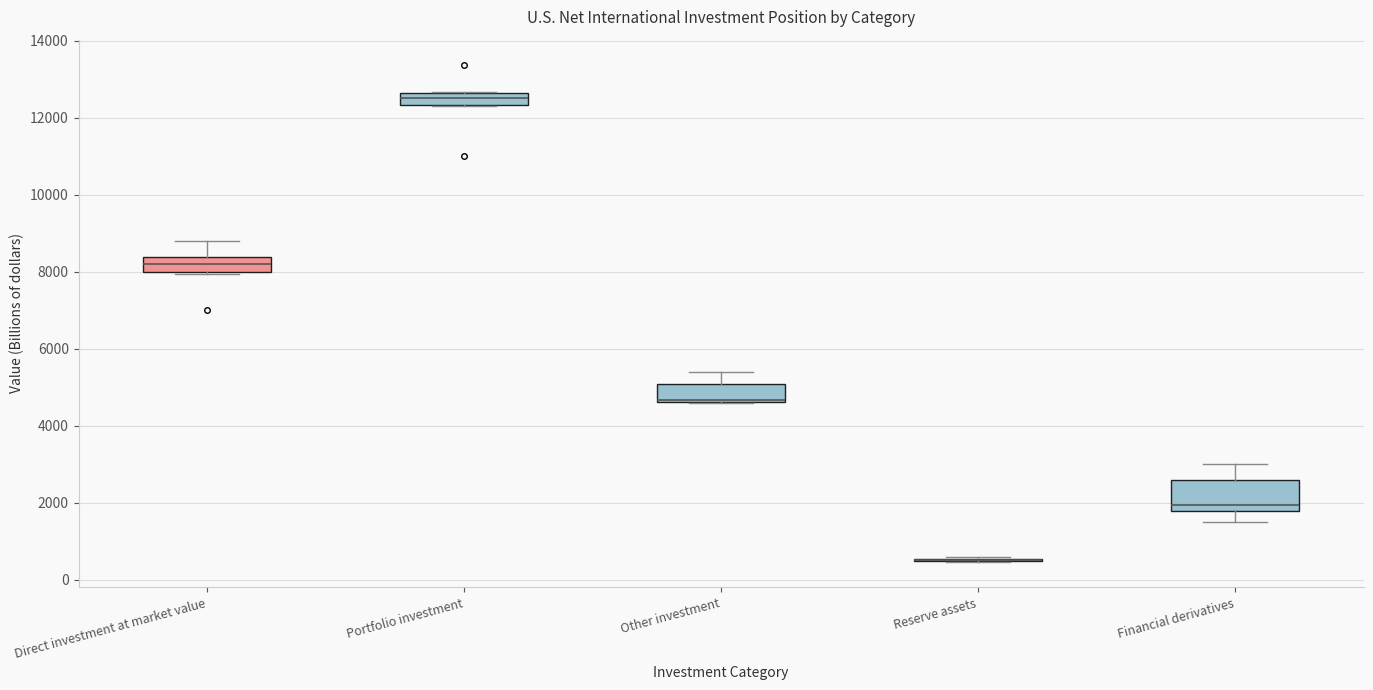

Reading left to right, read every box against the y-axis: the position of its median line, the range the box covers, and the ends of its whiskers. The values are not printed on the chart, so give them approximately, as read against the axis.

Direct investment at market value: median 8200, box 8000 to 8400, whiskers 8000 to 8800
Portfolio investment: median 12400 (inside the box), box 12400 to 12600, whiskers 12200 to 12600
Other investment: median 4600 (just above the box's lower edge), box 4600 to 5000, whiskers 4600 to 5400
Reserve assets: box collapsed to a line at 600, whiskers 400 to 600
Financial derivatives: median 2000, box 1800 to 2600, whiskers 1600 to 3000